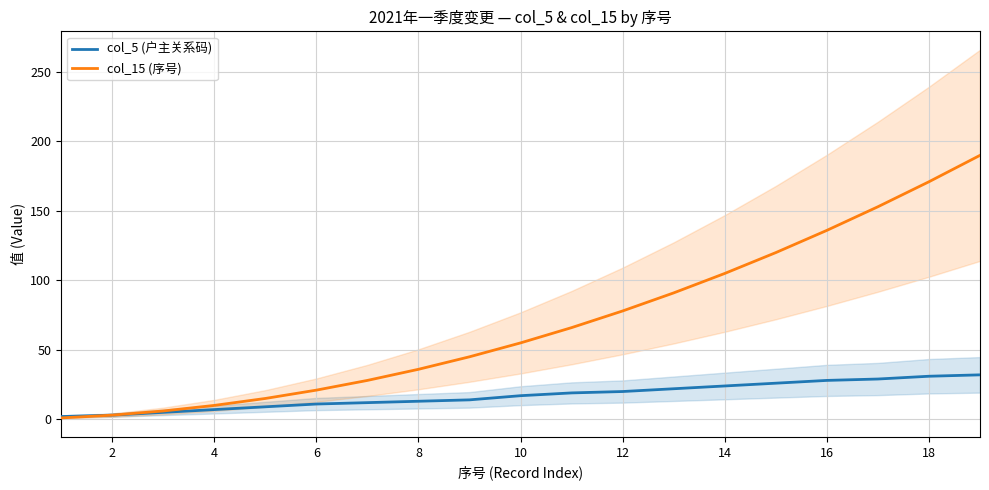

The value of col_15 (序号) at 10 is 77. True or false?

False